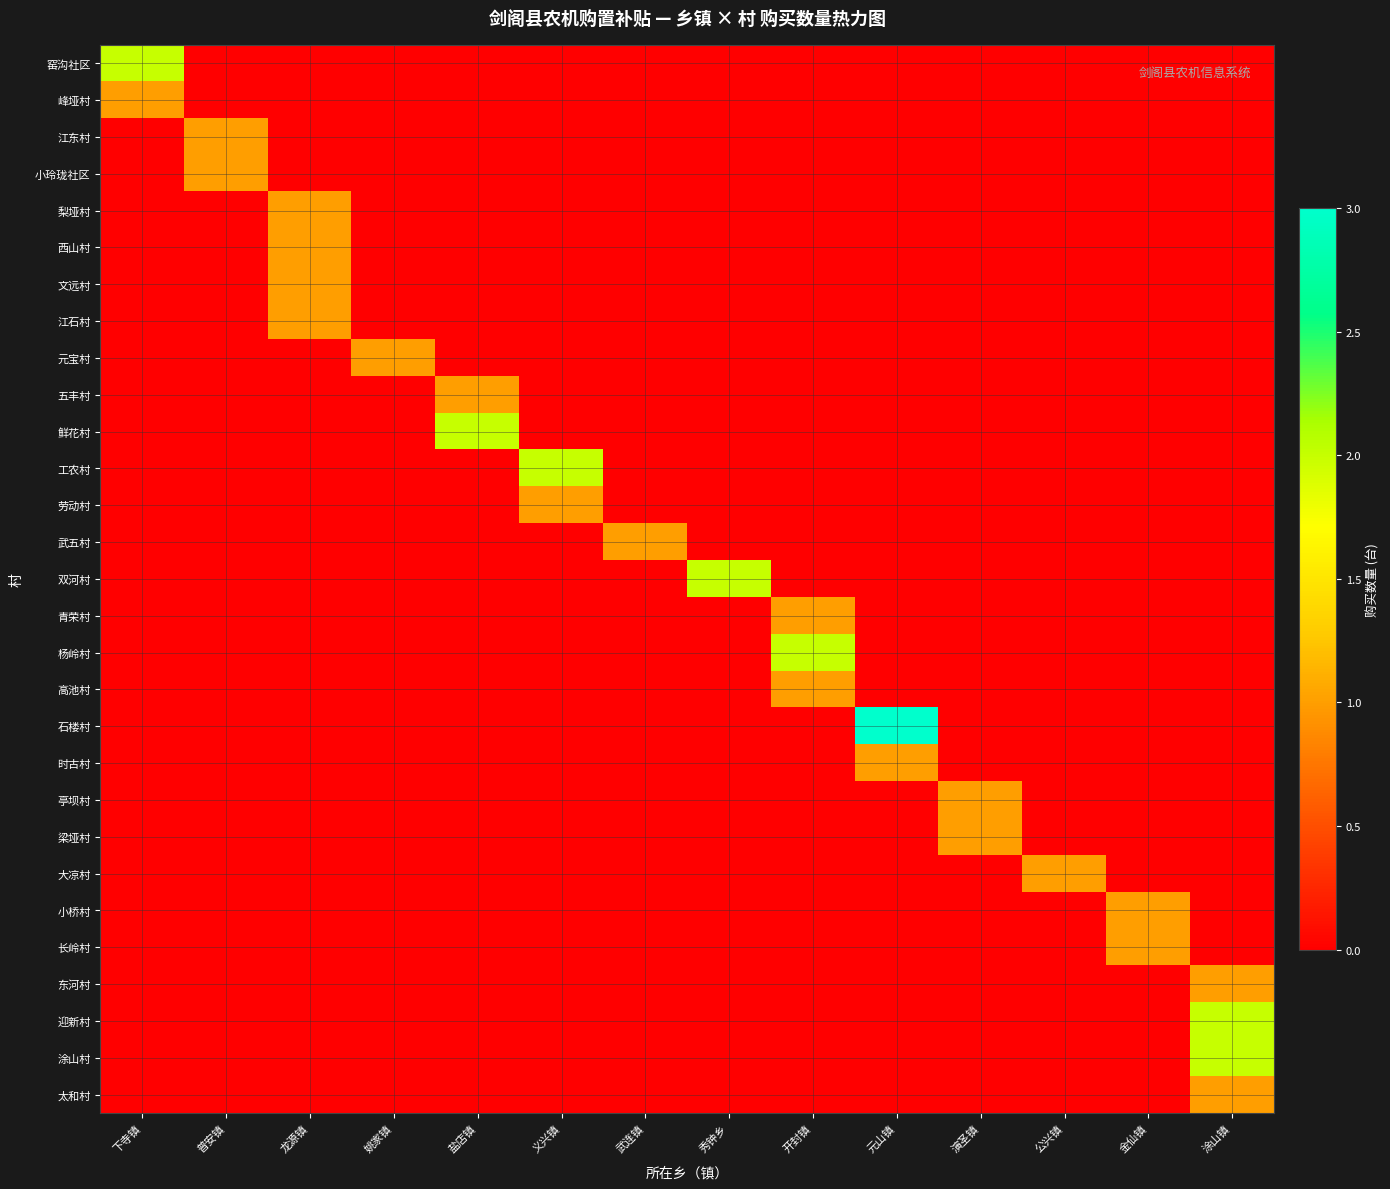

Reading left to right, extract all data points from this chart.

窑沟社区: 下寺镇=2	普安镇=0	龙源镇=0	姚家镇=0	盐店镇=0	义兴镇=0	武连镇=0	秀钟乡=0	开封镇=0	元山镇=0	演圣镇=0	公兴镇=0	金仙镇=0	涂山镇=0
峰垭村: 下寺镇=1	普安镇=0	龙源镇=0	姚家镇=0	盐店镇=0	义兴镇=0	武连镇=0	秀钟乡=0	开封镇=0	元山镇=0	演圣镇=0	公兴镇=0	金仙镇=0	涂山镇=0
江东村: 下寺镇=0	普安镇=1	龙源镇=0	姚家镇=0	盐店镇=0	义兴镇=0	武连镇=0	秀钟乡=0	开封镇=0	元山镇=0	演圣镇=0	公兴镇=0	金仙镇=0	涂山镇=0
小玲珑社区: 下寺镇=0	普安镇=1	龙源镇=0	姚家镇=0	盐店镇=0	义兴镇=0	武连镇=0	秀钟乡=0	开封镇=0	元山镇=0	演圣镇=0	公兴镇=0	金仙镇=0	涂山镇=0
梨垭村: 下寺镇=0	普安镇=0	龙源镇=1	姚家镇=0	盐店镇=0	义兴镇=0	武连镇=0	秀钟乡=0	开封镇=0	元山镇=0	演圣镇=0	公兴镇=0	金仙镇=0	涂山镇=0
西山村: 下寺镇=0	普安镇=0	龙源镇=1	姚家镇=0	盐店镇=0	义兴镇=0	武连镇=0	秀钟乡=0	开封镇=0	元山镇=0	演圣镇=0	公兴镇=0	金仙镇=0	涂山镇=0
文远村: 下寺镇=0	普安镇=0	龙源镇=1	姚家镇=0	盐店镇=0	义兴镇=0	武连镇=0	秀钟乡=0	开封镇=0	元山镇=0	演圣镇=0	公兴镇=0	金仙镇=0	涂山镇=0
江石村: 下寺镇=0	普安镇=0	龙源镇=1	姚家镇=0	盐店镇=0	义兴镇=0	武连镇=0	秀钟乡=0	开封镇=0	元山镇=0	演圣镇=0	公兴镇=0	金仙镇=0	涂山镇=0
元宝村: 下寺镇=0	普安镇=0	龙源镇=0	姚家镇=1	盐店镇=0	义兴镇=0	武连镇=0	秀钟乡=0	开封镇=0	元山镇=0	演圣镇=0	公兴镇=0	金仙镇=0	涂山镇=0
五丰村: 下寺镇=0	普安镇=0	龙源镇=0	姚家镇=0	盐店镇=1	义兴镇=0	武连镇=0	秀钟乡=0	开封镇=0	元山镇=0	演圣镇=0	公兴镇=0	金仙镇=0	涂山镇=0
鲜花村: 下寺镇=0	普安镇=0	龙源镇=0	姚家镇=0	盐店镇=2	义兴镇=0	武连镇=0	秀钟乡=0	开封镇=0	元山镇=0	演圣镇=0	公兴镇=0	金仙镇=0	涂山镇=0
工农村: 下寺镇=0	普安镇=0	龙源镇=0	姚家镇=0	盐店镇=0	义兴镇=2	武连镇=0	秀钟乡=0	开封镇=0	元山镇=0	演圣镇=0	公兴镇=0	金仙镇=0	涂山镇=0
劳动村: 下寺镇=0	普安镇=0	龙源镇=0	姚家镇=0	盐店镇=0	义兴镇=1	武连镇=0	秀钟乡=0	开封镇=0	元山镇=0	演圣镇=0	公兴镇=0	金仙镇=0	涂山镇=0
武五村: 下寺镇=0	普安镇=0	龙源镇=0	姚家镇=0	盐店镇=0	义兴镇=0	武连镇=1	秀钟乡=0	开封镇=0	元山镇=0	演圣镇=0	公兴镇=0	金仙镇=0	涂山镇=0
双河村: 下寺镇=0	普安镇=0	龙源镇=0	姚家镇=0	盐店镇=0	义兴镇=0	武连镇=0	秀钟乡=2	开封镇=0	元山镇=0	演圣镇=0	公兴镇=0	金仙镇=0	涂山镇=0
青荣村: 下寺镇=0	普安镇=0	龙源镇=0	姚家镇=0	盐店镇=0	义兴镇=0	武连镇=0	秀钟乡=0	开封镇=1	元山镇=0	演圣镇=0	公兴镇=0	金仙镇=0	涂山镇=0
杨岭村: 下寺镇=0	普安镇=0	龙源镇=0	姚家镇=0	盐店镇=0	义兴镇=0	武连镇=0	秀钟乡=0	开封镇=2	元山镇=0	演圣镇=0	公兴镇=0	金仙镇=0	涂山镇=0
高池村: 下寺镇=0	普安镇=0	龙源镇=0	姚家镇=0	盐店镇=0	义兴镇=0	武连镇=0	秀钟乡=0	开封镇=1	元山镇=0	演圣镇=0	公兴镇=0	金仙镇=0	涂山镇=0
石楼村: 下寺镇=0	普安镇=0	龙源镇=0	姚家镇=0	盐店镇=0	义兴镇=0	武连镇=0	秀钟乡=0	开封镇=0	元山镇=3	演圣镇=0	公兴镇=0	金仙镇=0	涂山镇=0
时古村: 下寺镇=0	普安镇=0	龙源镇=0	姚家镇=0	盐店镇=0	义兴镇=0	武连镇=0	秀钟乡=0	开封镇=0	元山镇=1	演圣镇=0	公兴镇=0	金仙镇=0	涂山镇=0
亭坝村: 下寺镇=0	普安镇=0	龙源镇=0	姚家镇=0	盐店镇=0	义兴镇=0	武连镇=0	秀钟乡=0	开封镇=0	元山镇=0	演圣镇=1	公兴镇=0	金仙镇=0	涂山镇=0
梁垭村: 下寺镇=0	普安镇=0	龙源镇=0	姚家镇=0	盐店镇=0	义兴镇=0	武连镇=0	秀钟乡=0	开封镇=0	元山镇=0	演圣镇=1	公兴镇=0	金仙镇=0	涂山镇=0
大凉村: 下寺镇=0	普安镇=0	龙源镇=0	姚家镇=0	盐店镇=0	义兴镇=0	武连镇=0	秀钟乡=0	开封镇=0	元山镇=0	演圣镇=0	公兴镇=1	金仙镇=0	涂山镇=0
小桥村: 下寺镇=0	普安镇=0	龙源镇=0	姚家镇=0	盐店镇=0	义兴镇=0	武连镇=0	秀钟乡=0	开封镇=0	元山镇=0	演圣镇=0	公兴镇=0	金仙镇=1	涂山镇=0
长岭村: 下寺镇=0	普安镇=0	龙源镇=0	姚家镇=0	盐店镇=0	义兴镇=0	武连镇=0	秀钟乡=0	开封镇=0	元山镇=0	演圣镇=0	公兴镇=0	金仙镇=1	涂山镇=0
东河村: 下寺镇=0	普安镇=0	龙源镇=0	姚家镇=0	盐店镇=0	义兴镇=0	武连镇=0	秀钟乡=0	开封镇=0	元山镇=0	演圣镇=0	公兴镇=0	金仙镇=0	涂山镇=1
迎新村: 下寺镇=0	普安镇=0	龙源镇=0	姚家镇=0	盐店镇=0	义兴镇=0	武连镇=0	秀钟乡=0	开封镇=0	元山镇=0	演圣镇=0	公兴镇=0	金仙镇=0	涂山镇=2
涂山村: 下寺镇=0	普安镇=0	龙源镇=0	姚家镇=0	盐店镇=0	义兴镇=0	武连镇=0	秀钟乡=0	开封镇=0	元山镇=0	演圣镇=0	公兴镇=0	金仙镇=0	涂山镇=2
太和村: 下寺镇=0	普安镇=0	龙源镇=0	姚家镇=0	盐店镇=0	义兴镇=0	武连镇=0	秀钟乡=0	开封镇=0	元山镇=0	演圣镇=0	公兴镇=0	金仙镇=0	涂山镇=1